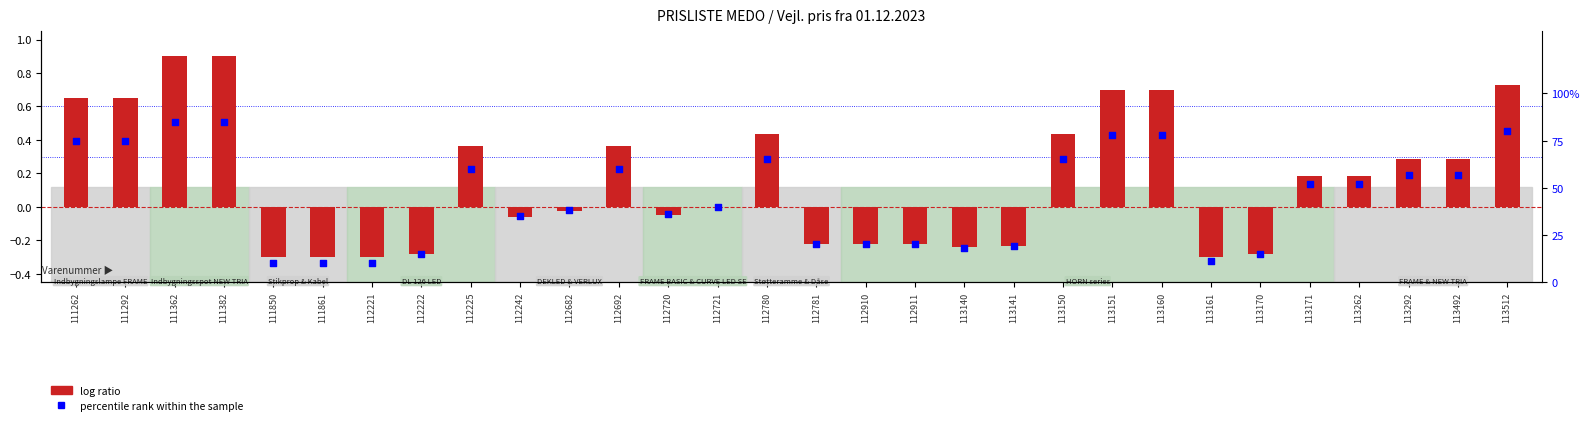

What is the total value across all series at 113141?

18.8